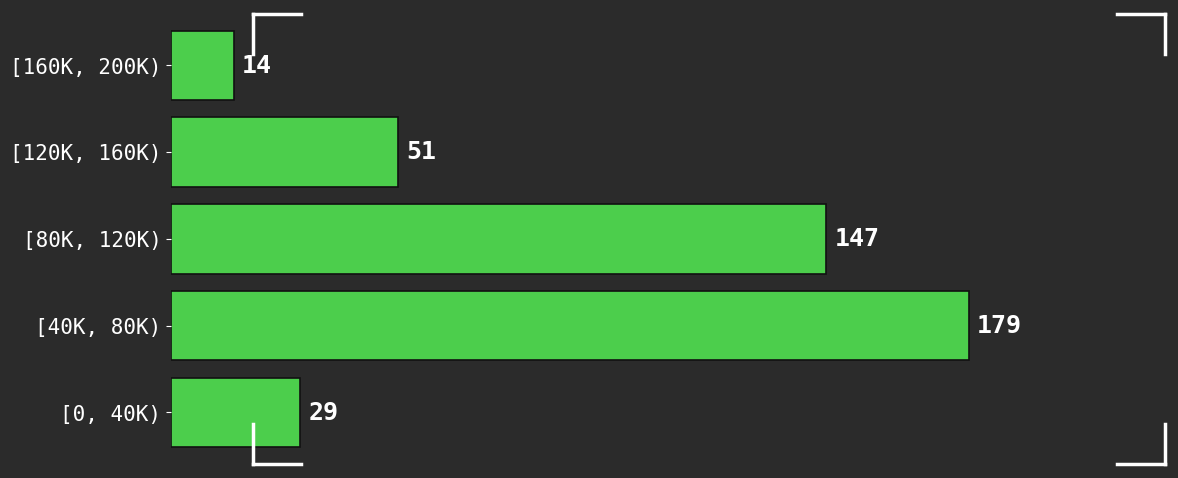

Reading bottom to top, extract all data points from this chart.

[0, 40K)=29	[40K, 80K)=179	[80K, 120K)=147	[120K, 160K)=51	[160K, 200K)=14